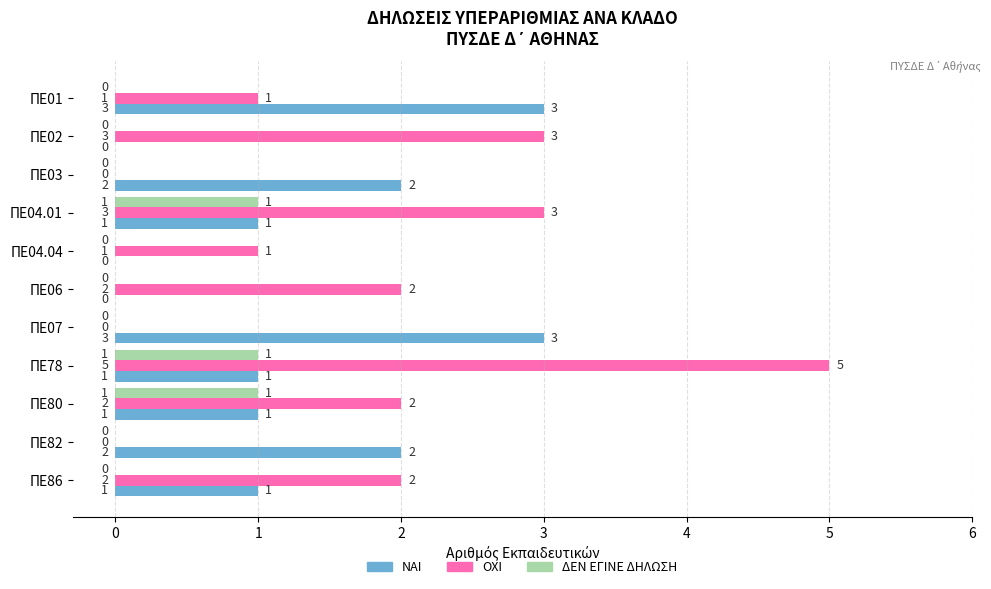

What is the highest value of the ΝΑΙ series?

3